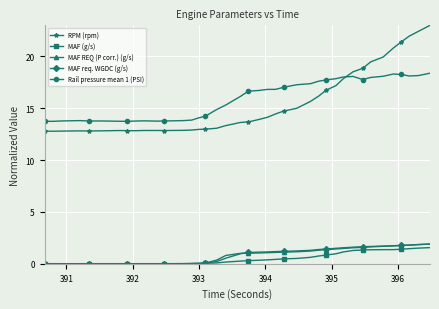

What is the average value of the MAF req. WGDC (g/s) series?

0.8